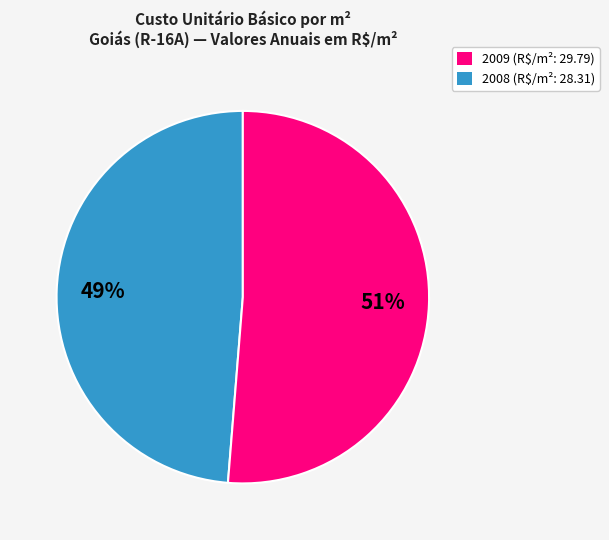

To the nearest percent, what is the average slice percentage?

50%